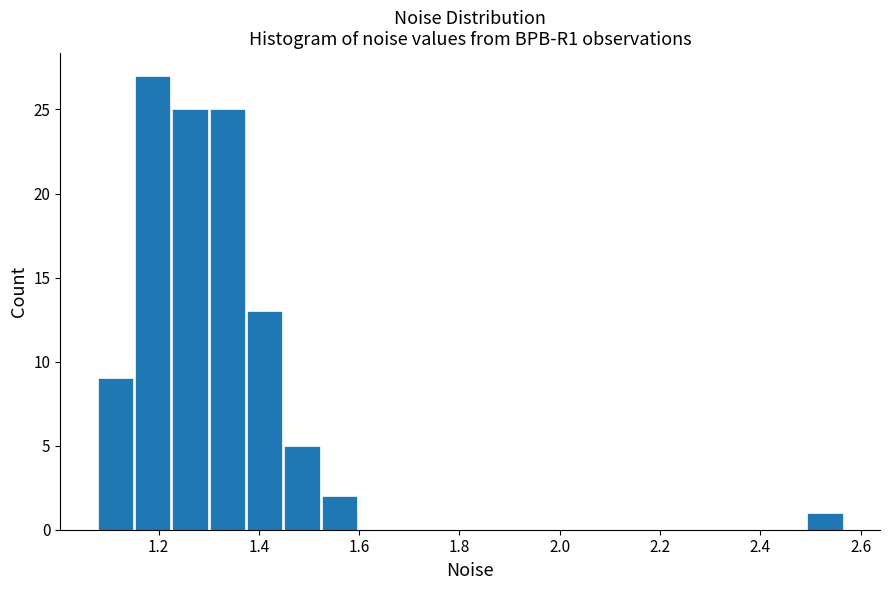

Around what value on the x-axis is the tallest bar? Give the approximate position of its centre, as read against the axis.

1.18